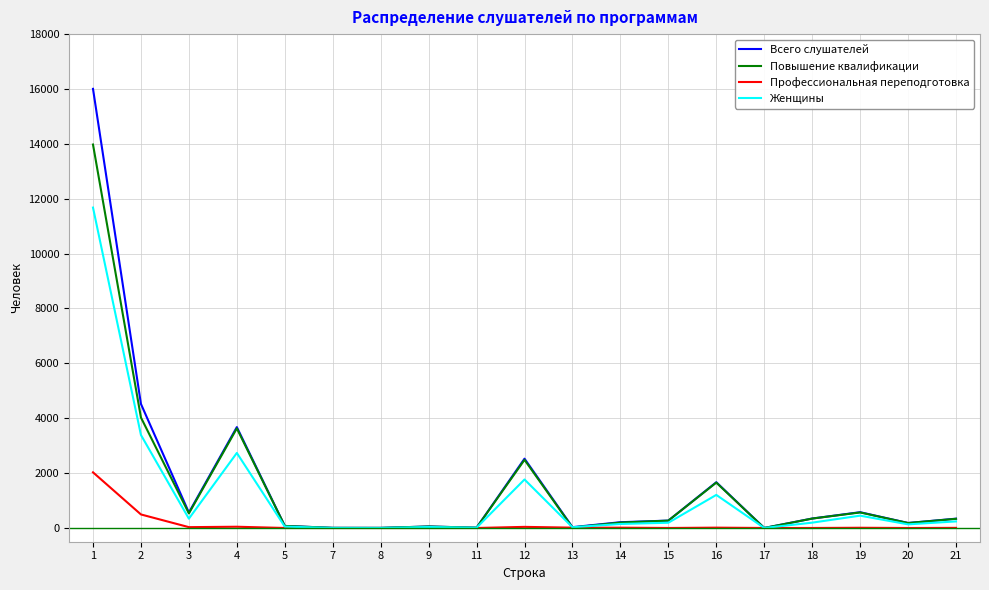

What is the maximum value for Всего слушателей?

16005